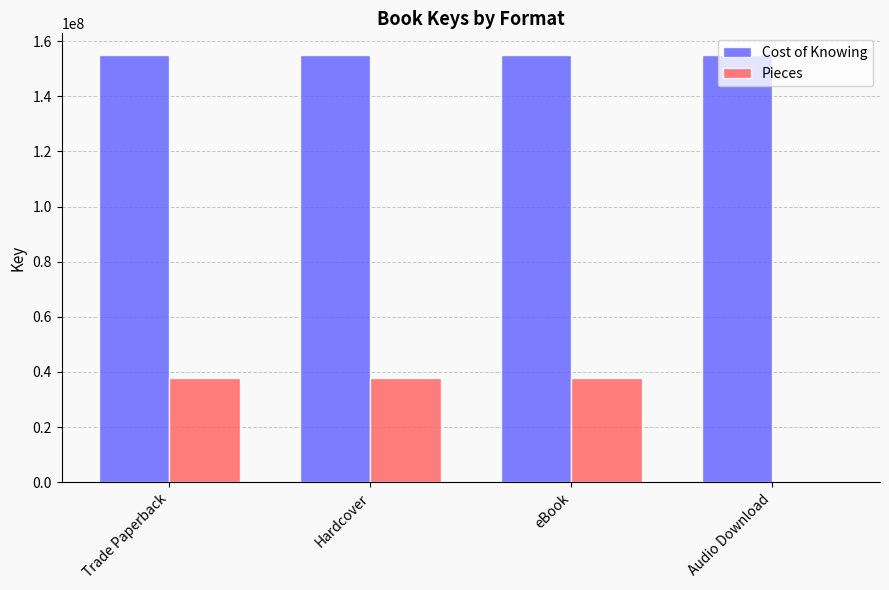

What is the total value across all series at Trade Paperback?

192912283